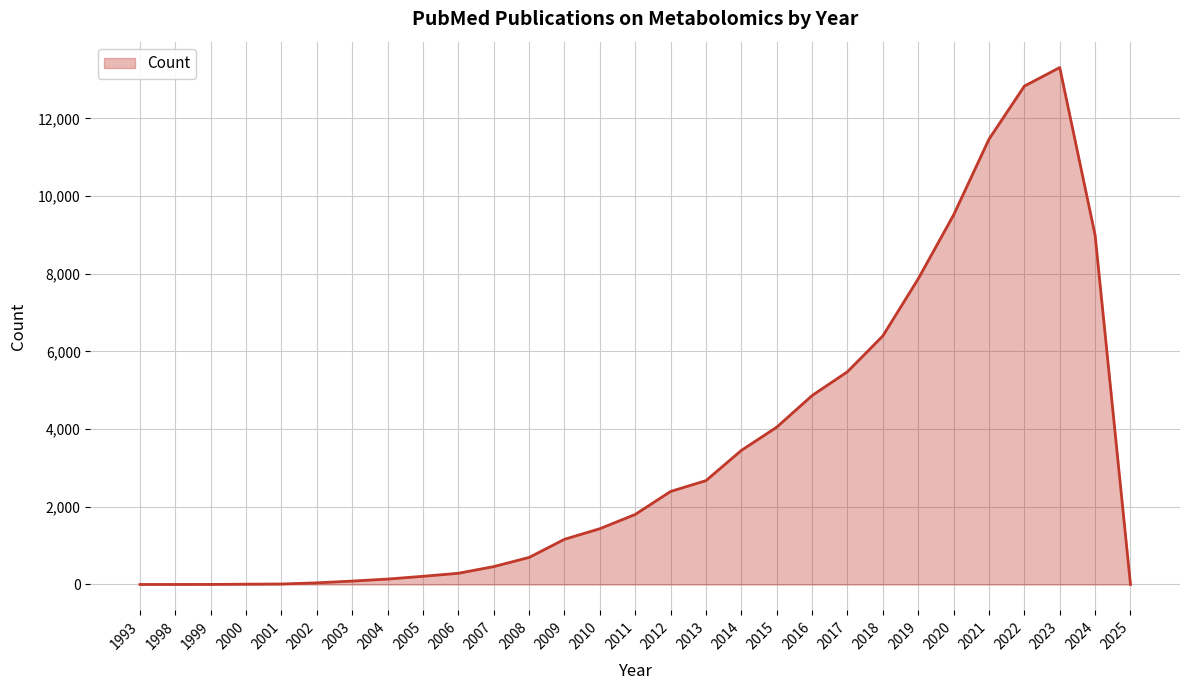

How many series are shown in this chart?

1